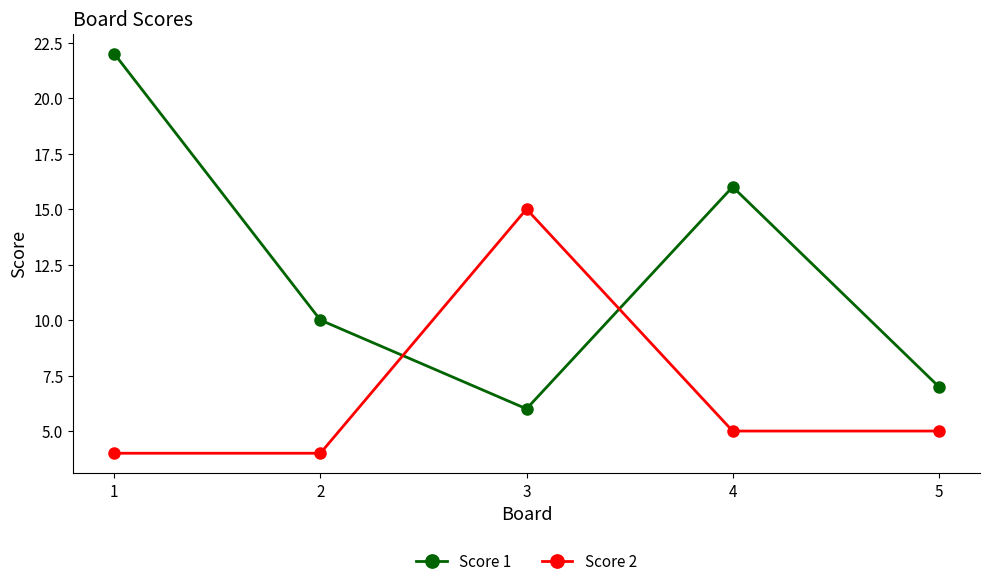

Where does the Score 2 series first go above 5?

3